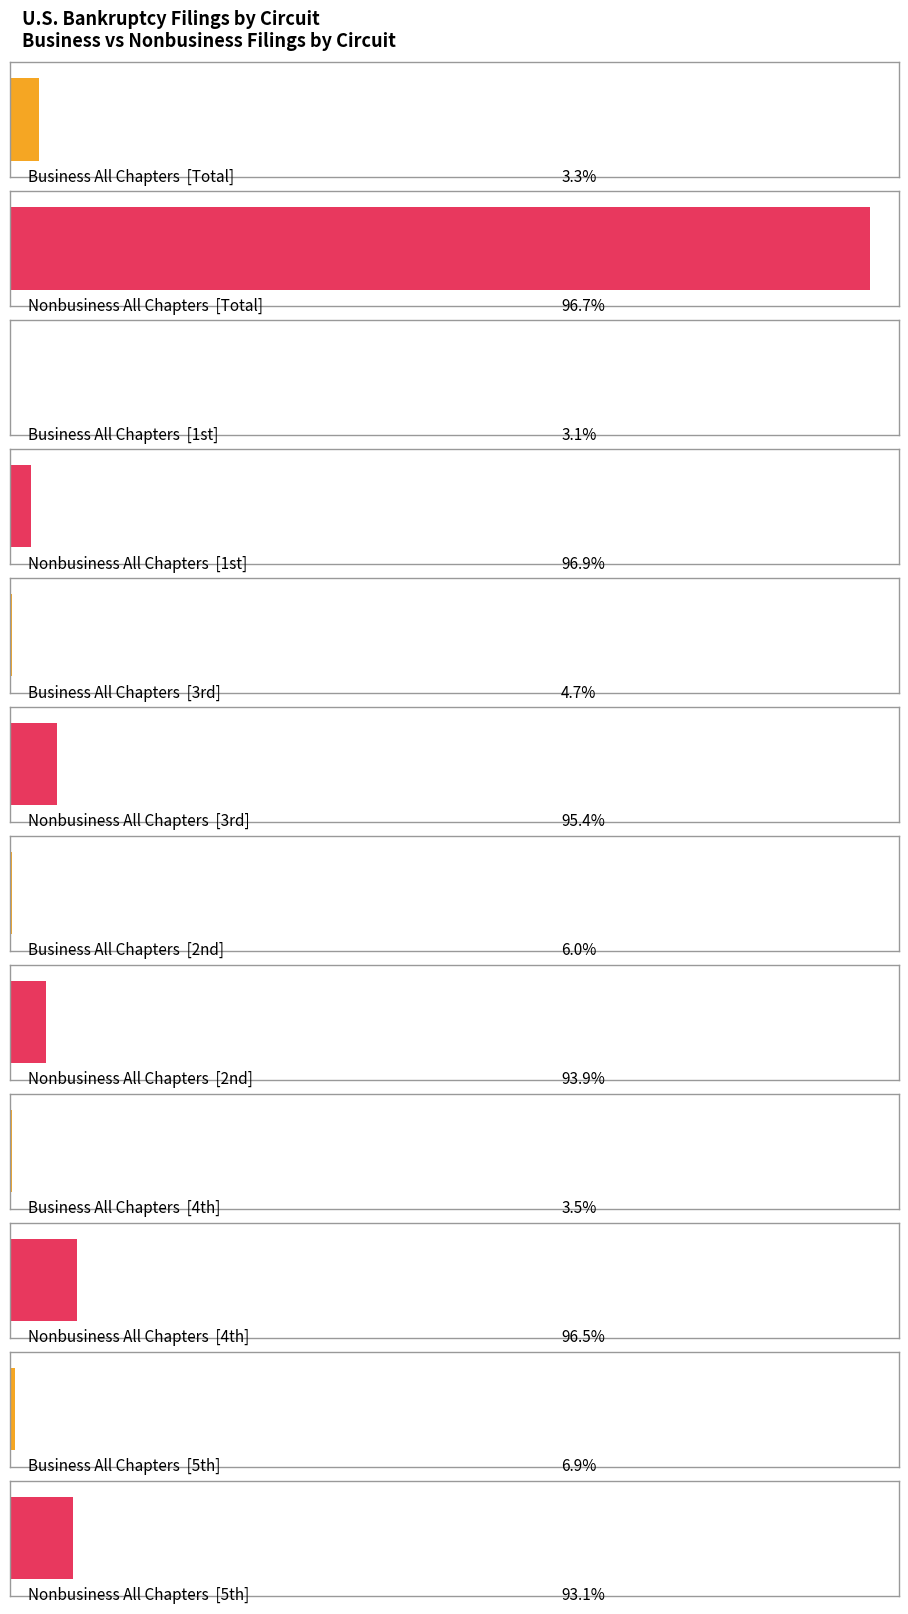

Is it true that Business All Chapters equals 31 at 3rd?

False